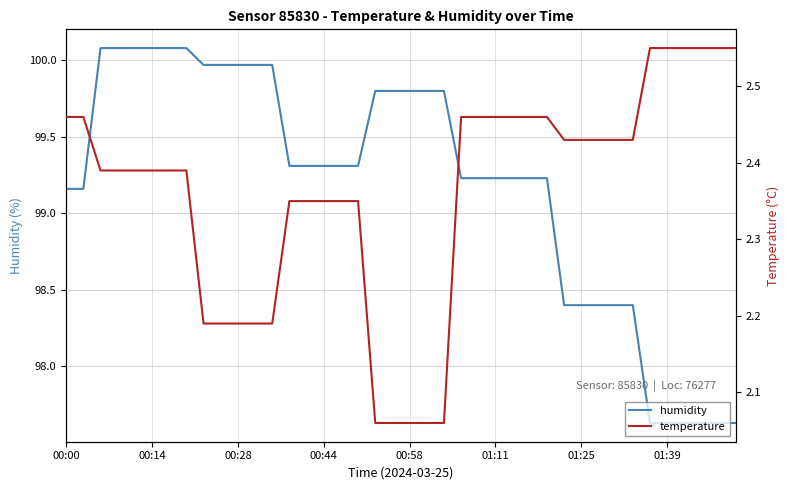

How many values in the humidity series are below 99?

11